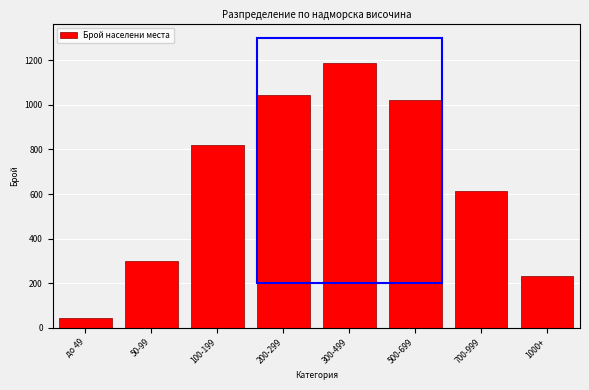

Reading left to right, list all the values displayed in this chart.

до 49=42	50-99=298	100-199=821	200-299=1043	300-499=1187	500-699=1024	700-999=612	1000+=232